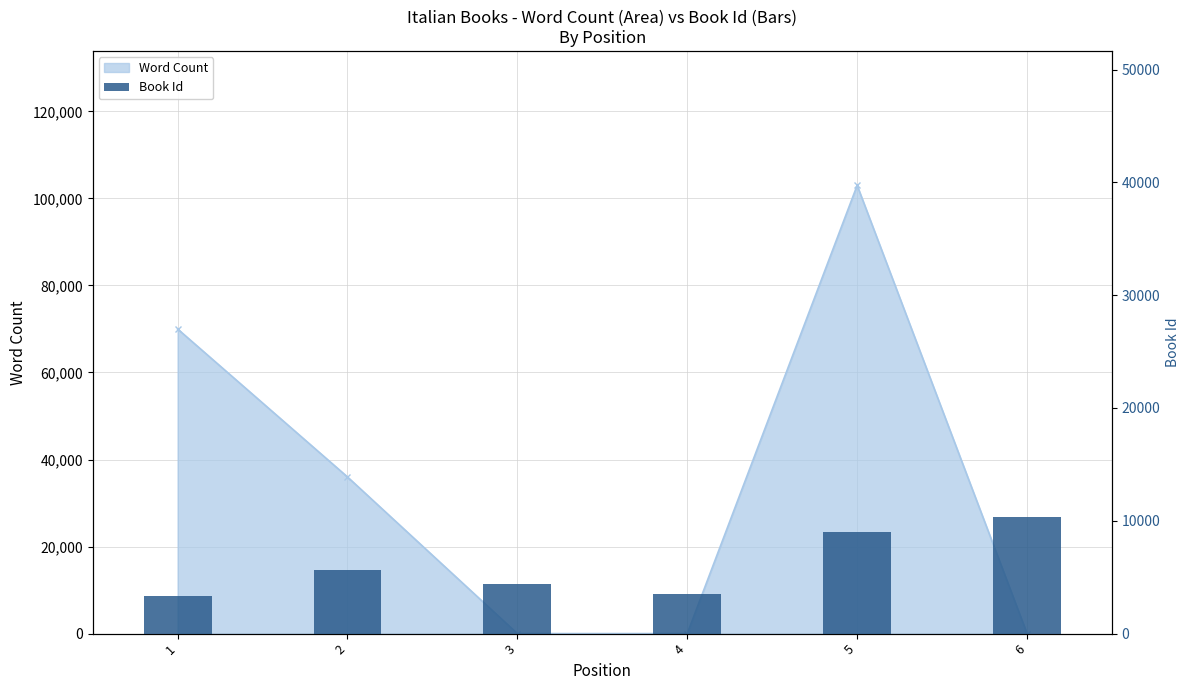

What is the difference between the values at 3 and 5?

4636